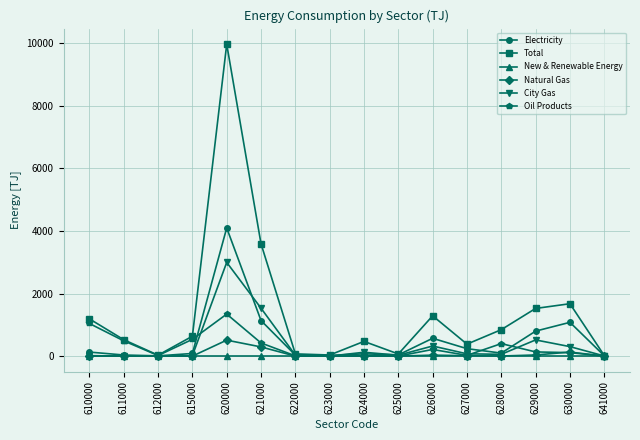

At which category is the sum across all series the highest?

620000